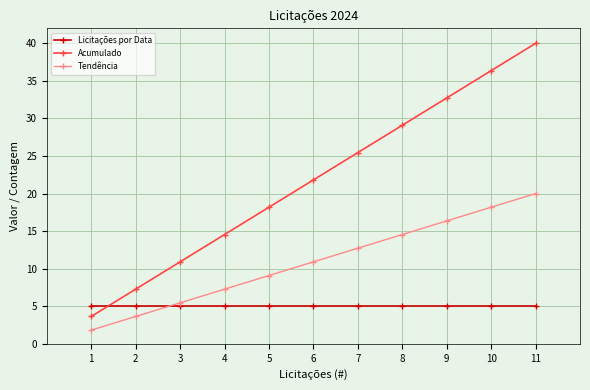

The Acumulado series shows 64.2 at 10. True or false?

False